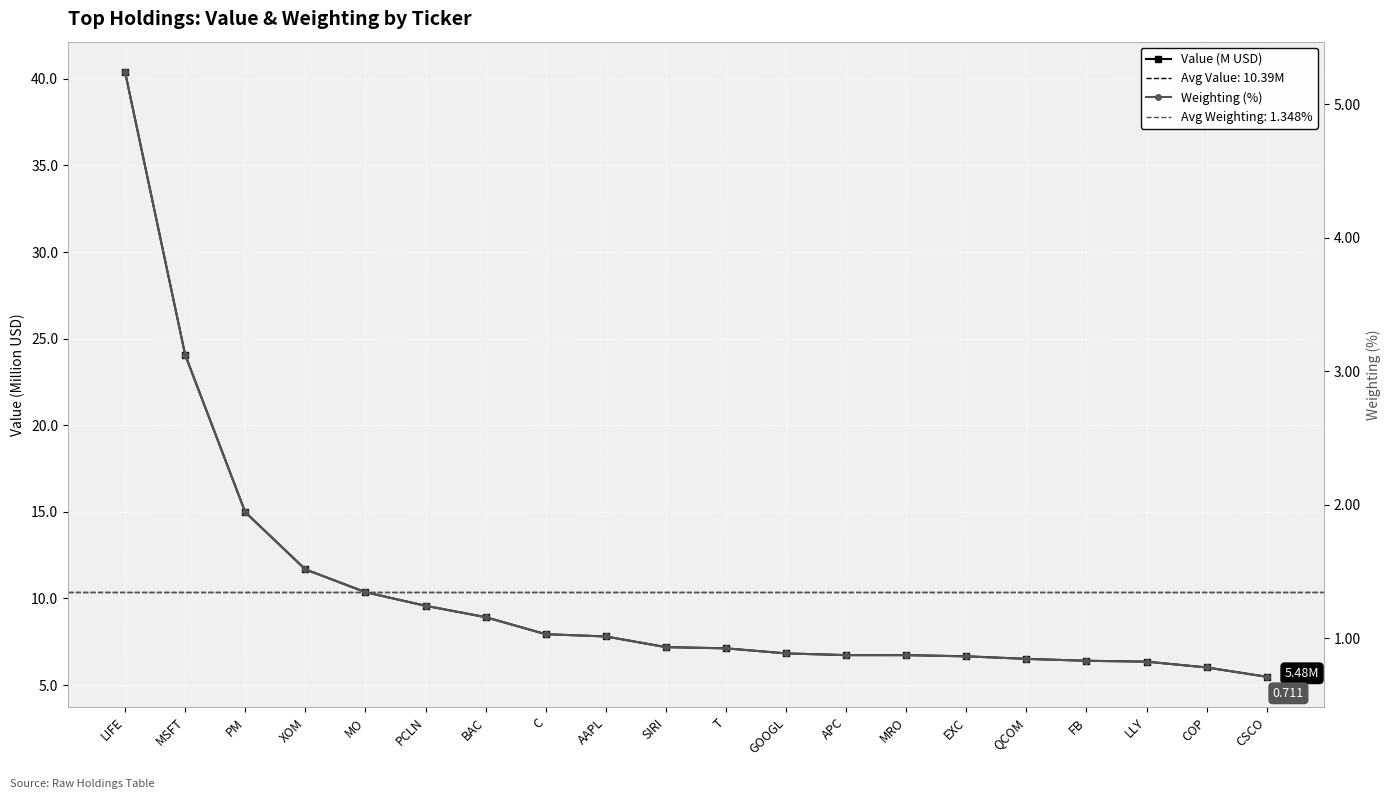

How many distinct data groups are displayed?

2